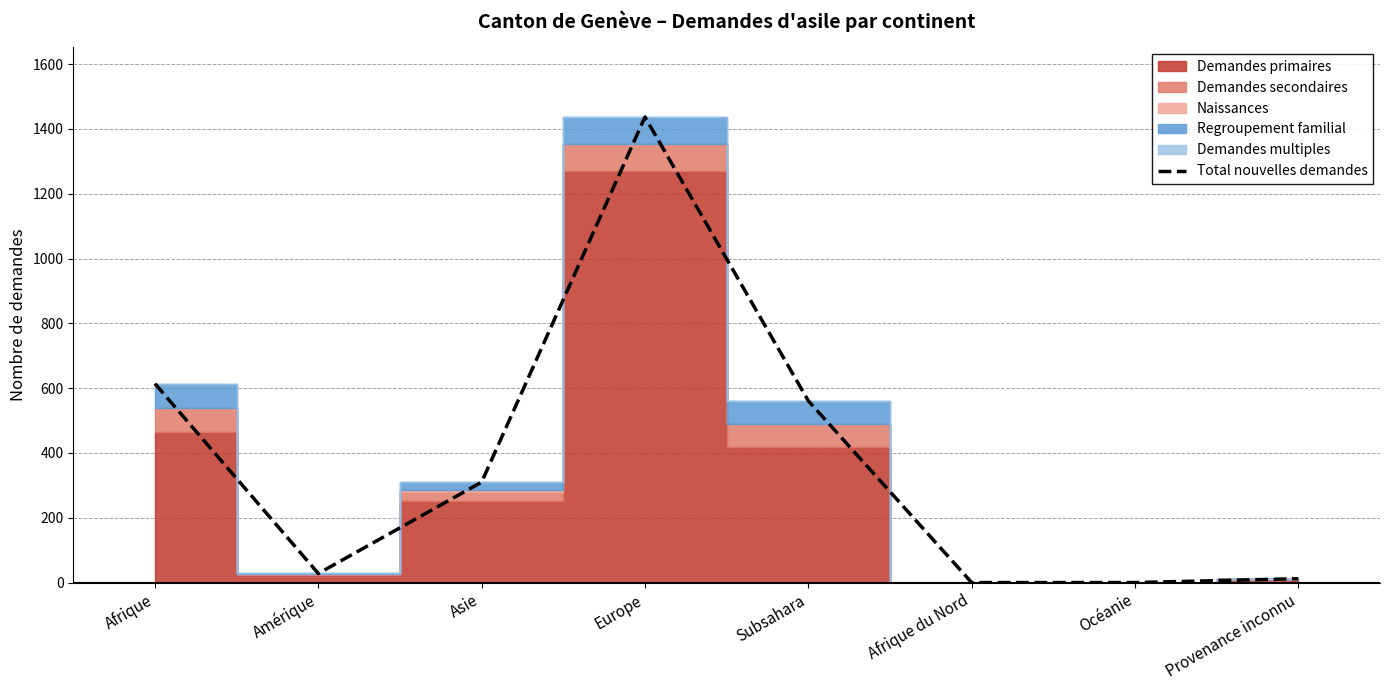

What is the maximum value for Total nouvelles demandes?

1437